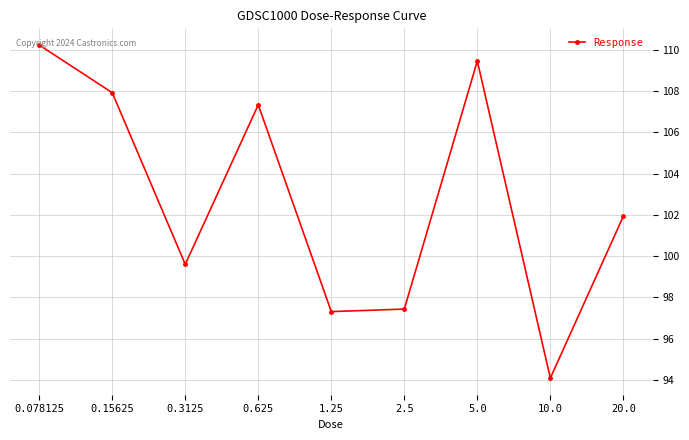

What is the change in value from 0.15625 to 2.5?

-10.5